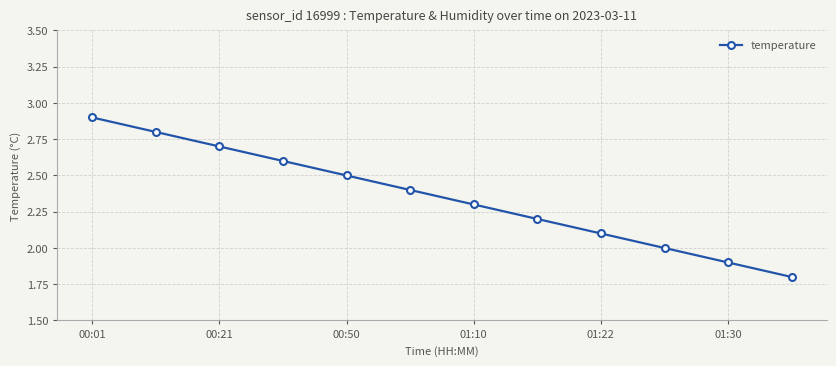

What is the difference between the second highest and second lowest values?

0.9